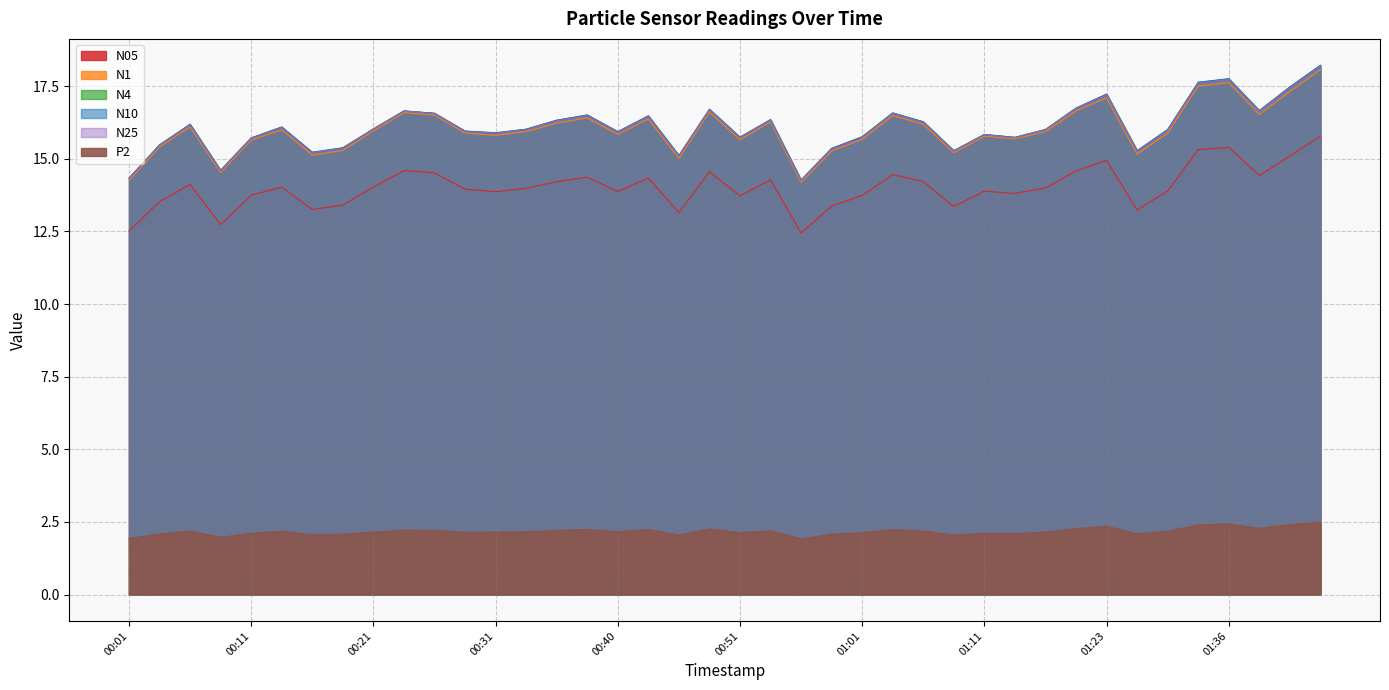

True or false: N05 has a value of 22.5 at 01:01.

False